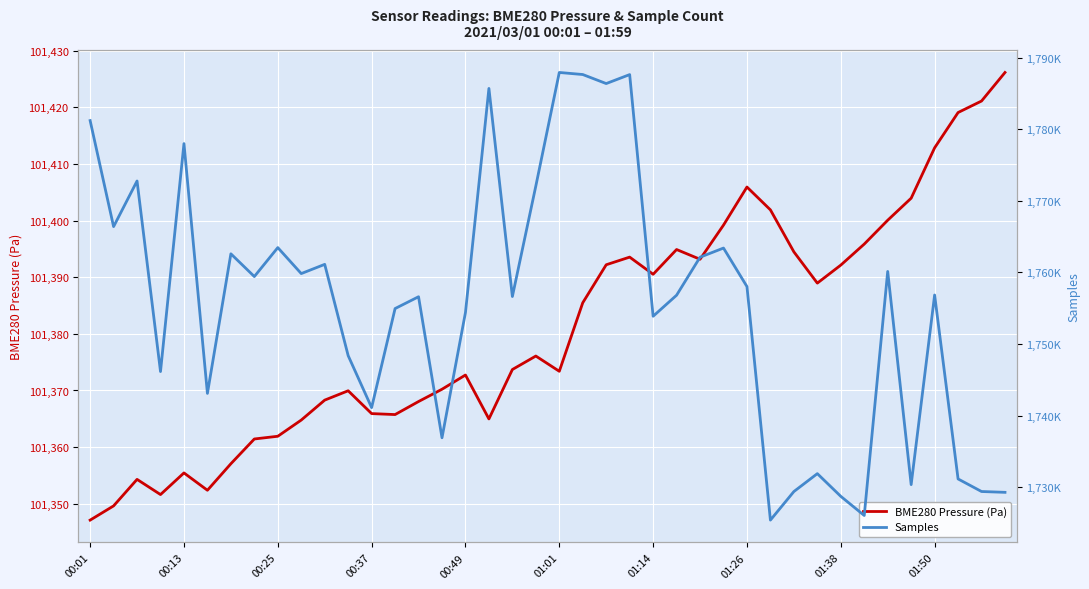

True or false: BME280 Pressure (Pa) has a value of 23599.7 at 01:26.

False